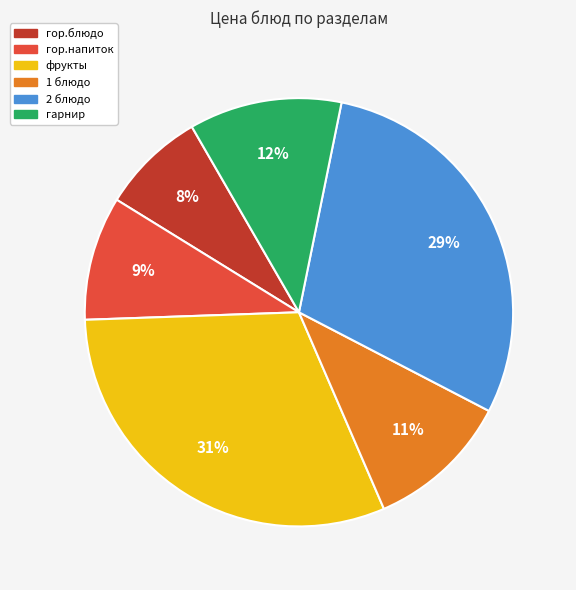

To the nearest percent, what percentage of the pie is фрукты?

31%